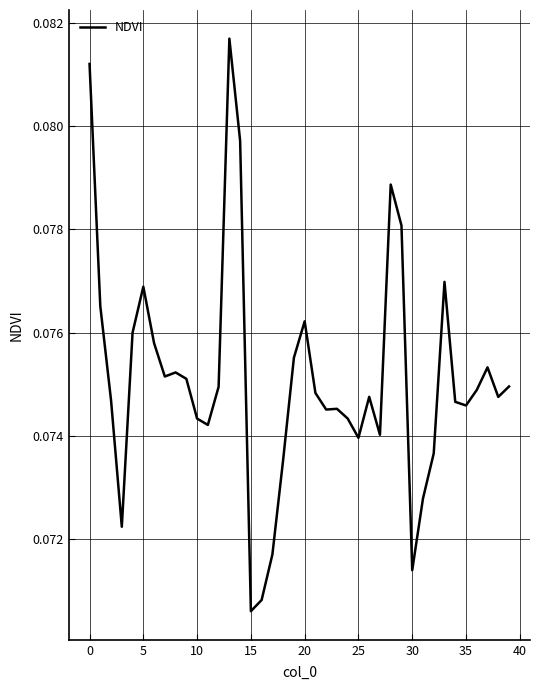

Reading left to right, what are all the values shown in this chart?

0.1	0.1	0.1	0.1	0.1	0.1	0.1	0.1	0.1	0.1	0.1	0.1	0.1	0.1	0.1	0.1	0.1	0.1	0.1	0.1	0.1	0.1	0.1	0.1	0.1	0.1	0.1	0.1	0.1	0.1	0.1	0.1	0.1	0.1	0.1	0.1	0.1	0.1	0.1	0.1